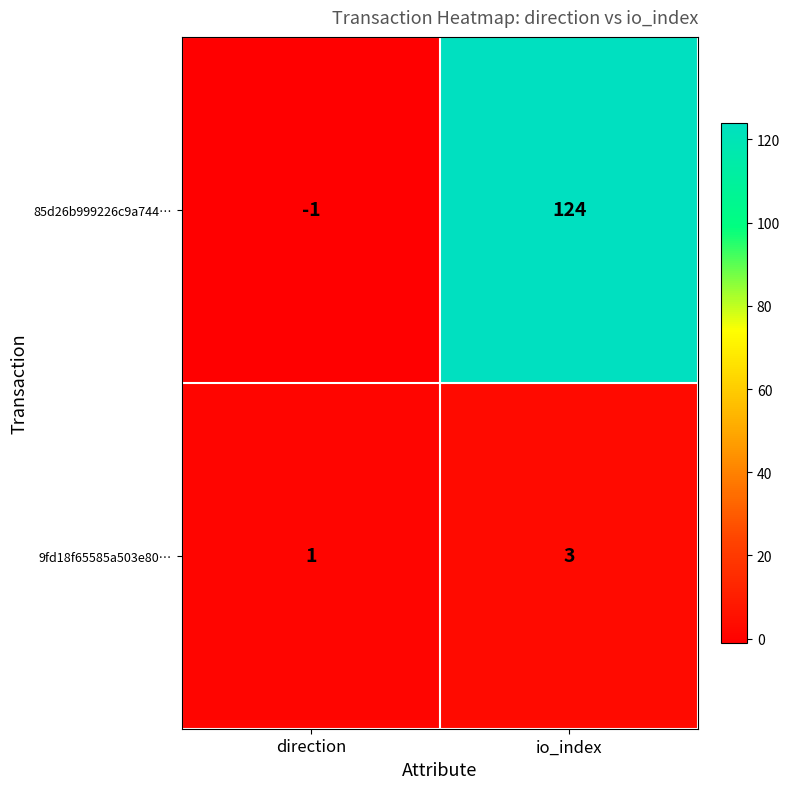

What is the sum of all 85d26b999226c9a744… values?

123